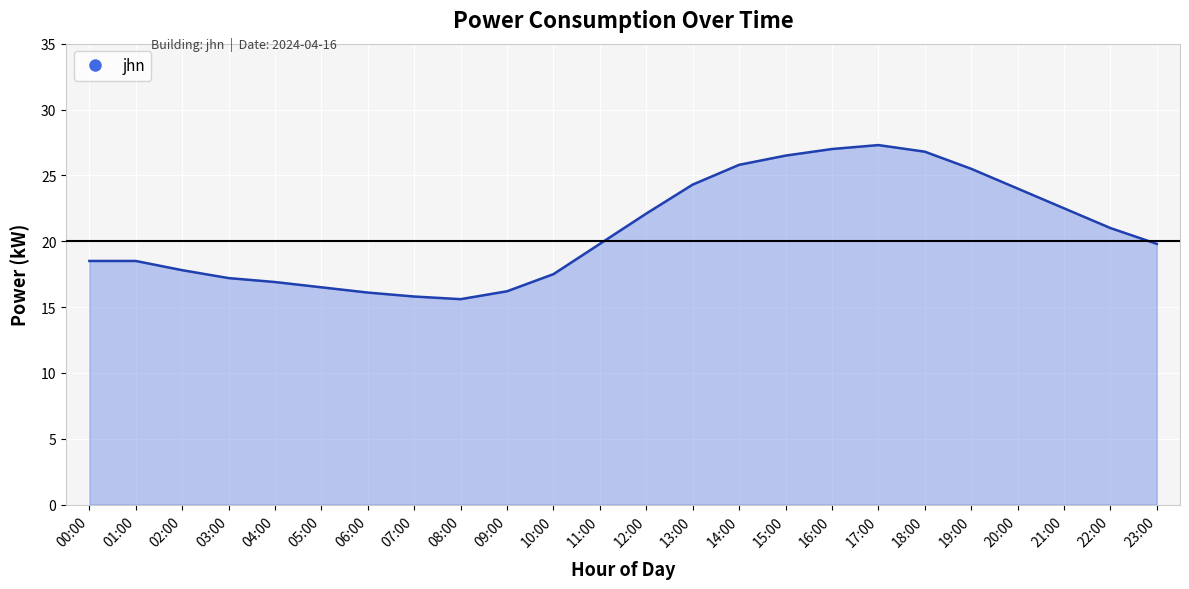

What is the smallest value displayed?

15.6